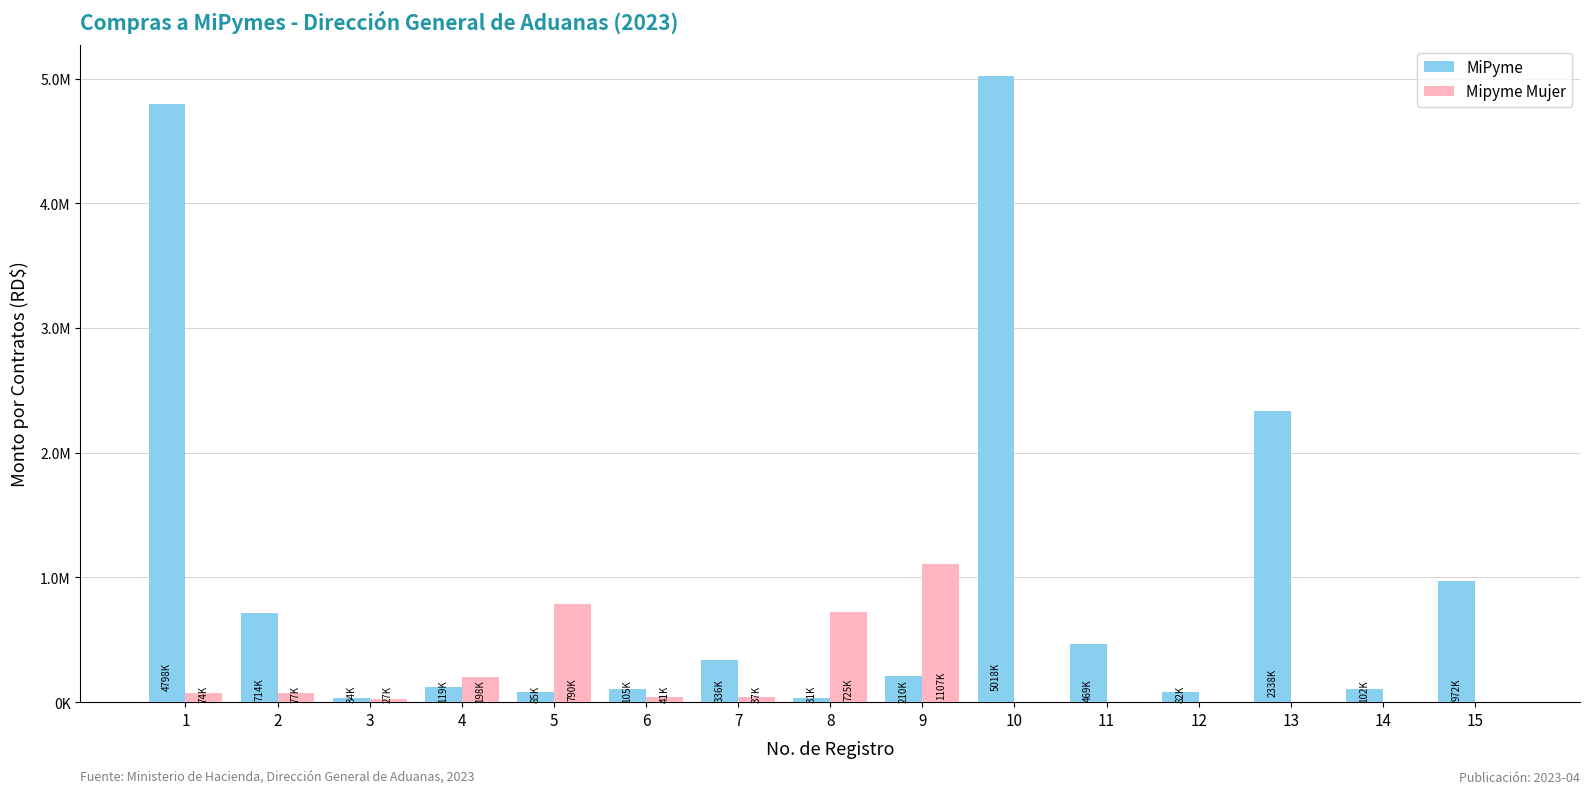

The value of Mipyme Mujer at 13 is 0.0. True or false?

True